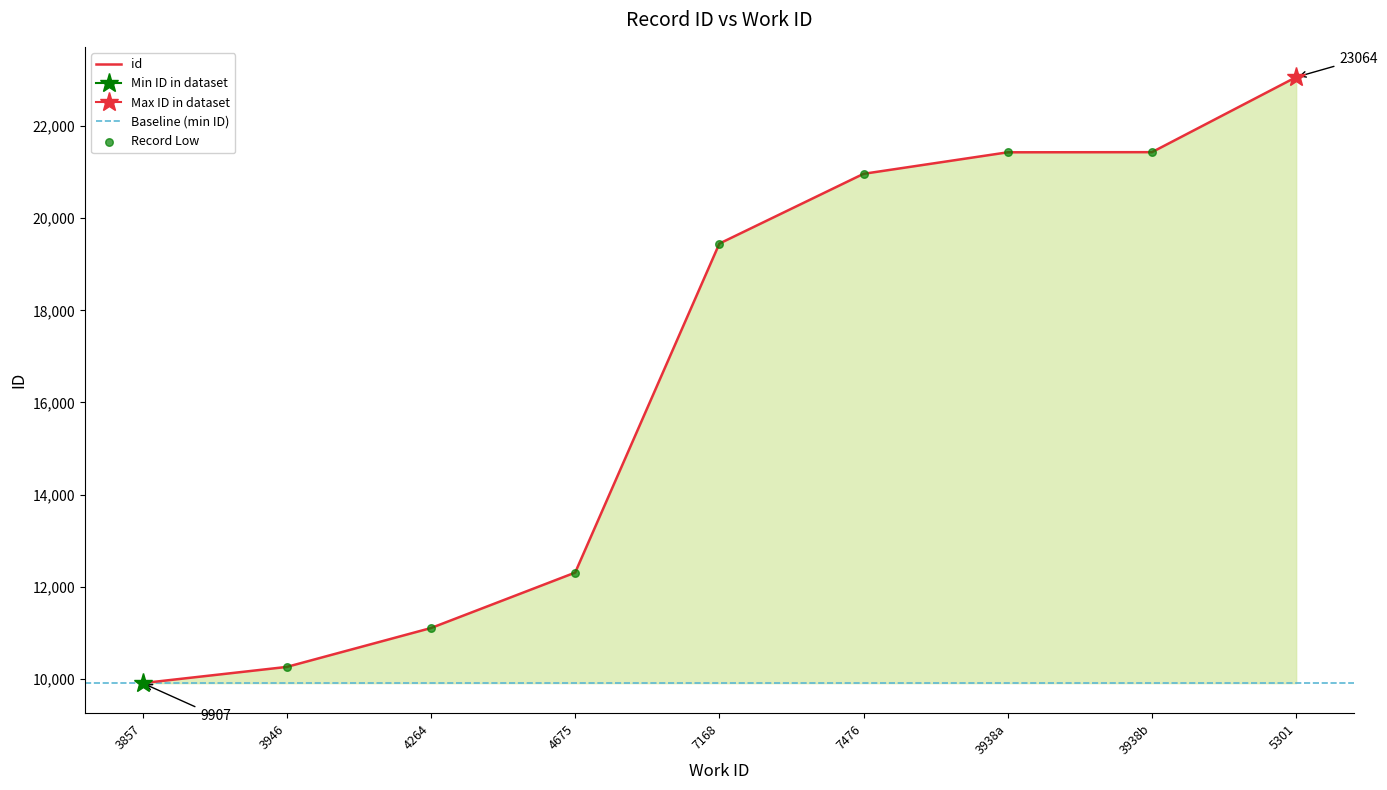

What is the change in value from 7476 to 5301?

+2099